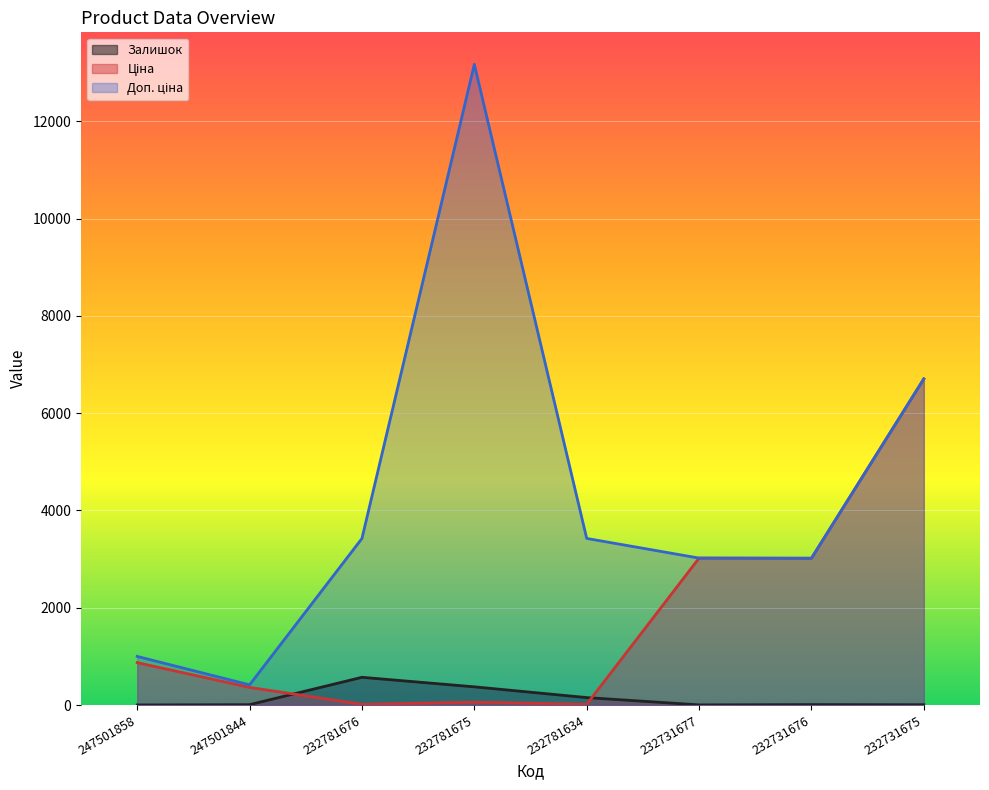

Rank the series by their average value, from highest to lowest.

Доп. ціна, Ціна, Залишок